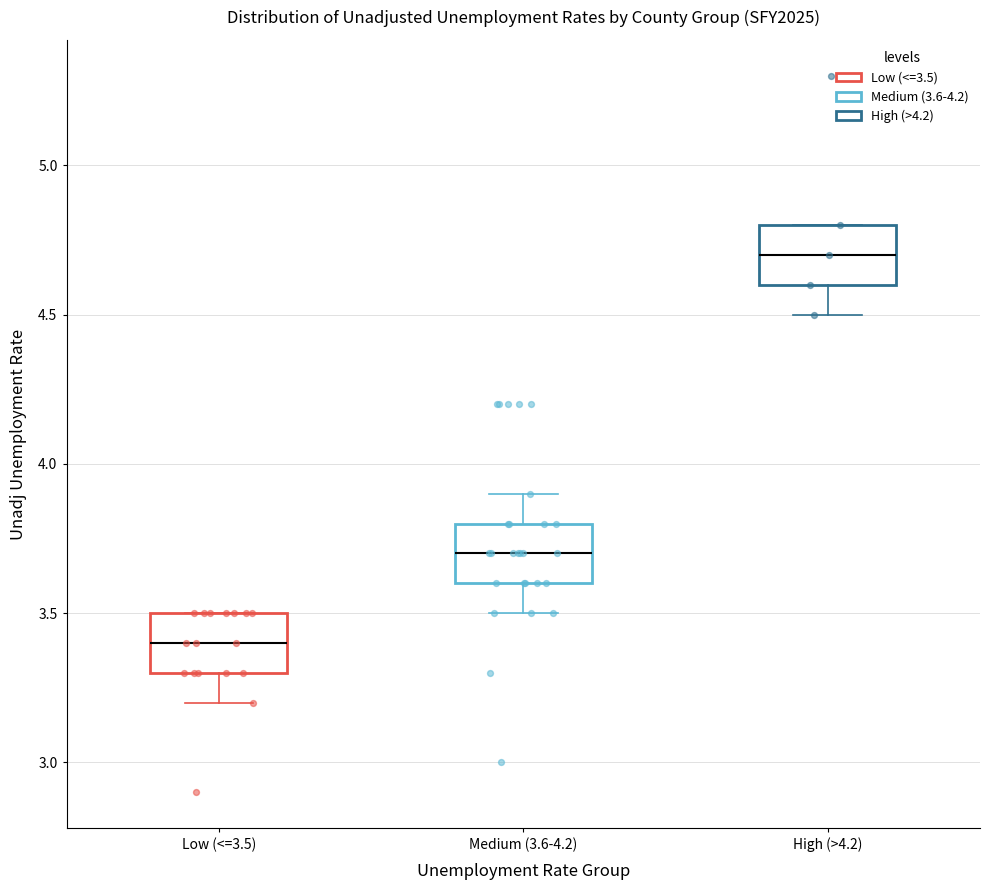

Reading left to right, transcribe this box plot: for each box, give where its median line is, the range the box spans, and where its two whiskers end, as read against the y-axis. The values are not printed on the chart, so give them approximately, as read against the axis.

Low (<=3.5): median 3.4, box 3.3 to 3.5, whiskers 3.2 to 3.5
Medium (3.6-4.2): median 3.7, box 3.6 to 3.8, whiskers 3.5 to 3.9
High (>4.2): median 4.7, box 4.6 to 4.8, whiskers 4.5 to 4.8